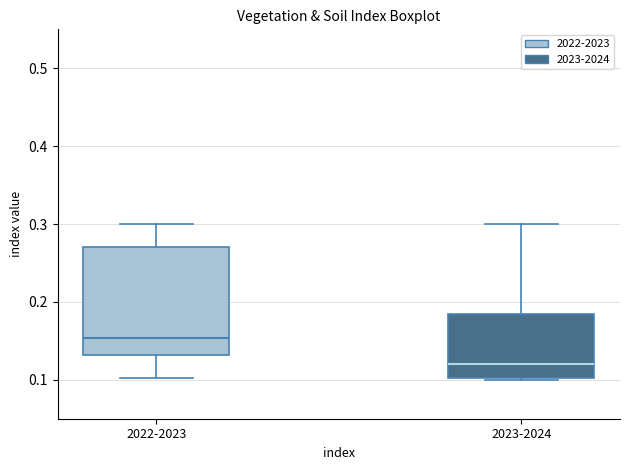

Reading left to right, transcribe this box plot: for each box, give where its median line is, the range the box spans, and where its two whiskers end, as read against the y-axis. The values are not printed on the chart, so give them approximately, as read against the axis.

2022-2023: median 0.15, box 0.13 to 0.27, whiskers 0.10 to 0.30
2023-2024: median 0.12, box 0.10 to 0.18, whiskers 0.10 to 0.30